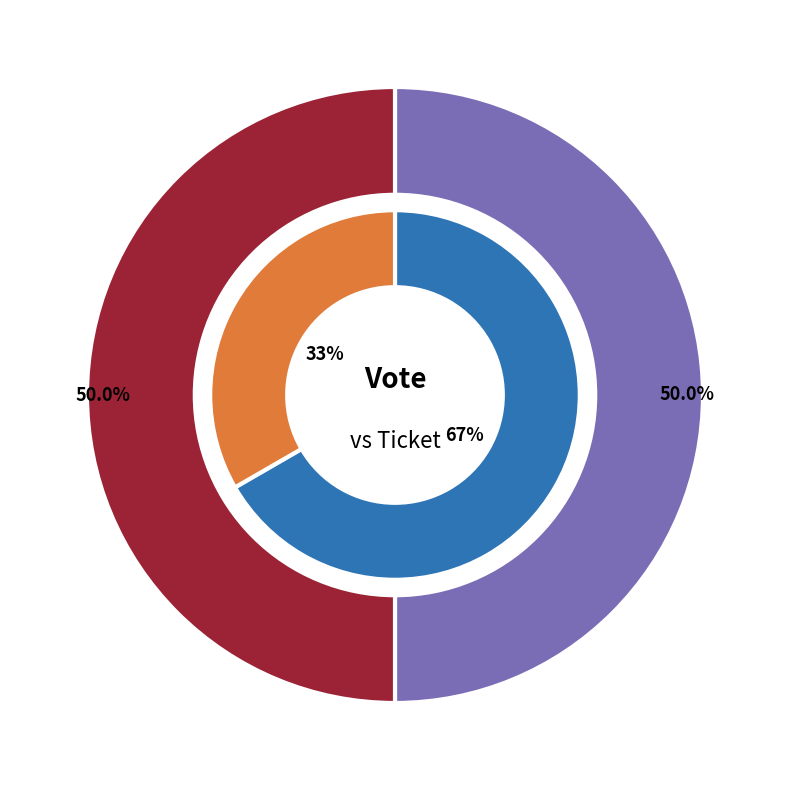

How many slices are in this pie chart?

2